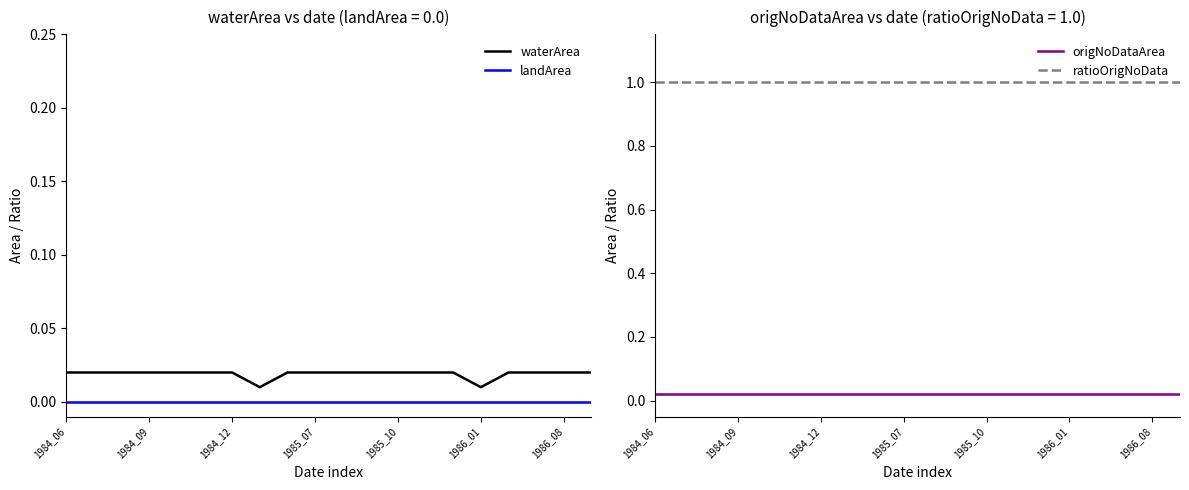

Where is waterArea nearest to the value 0?

7